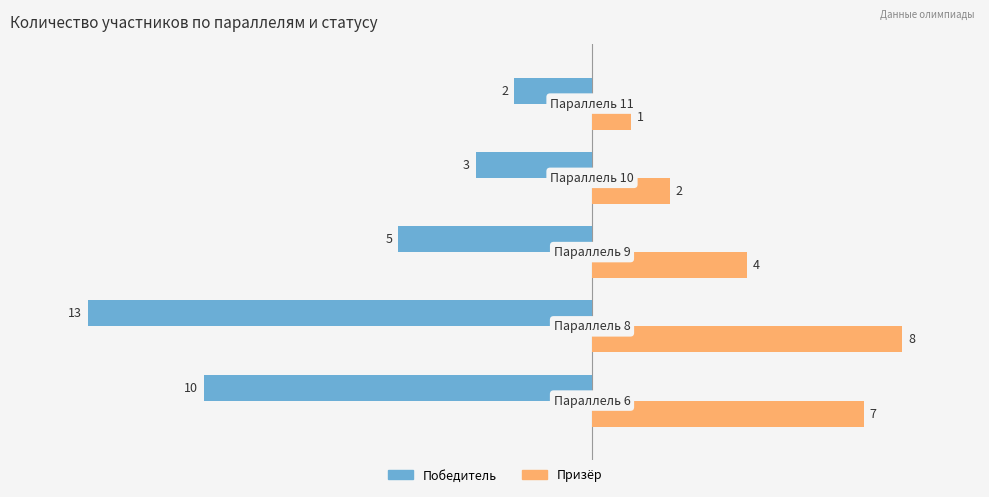

List the series in order of their peak value, lowest first.

Победитель, Призёр